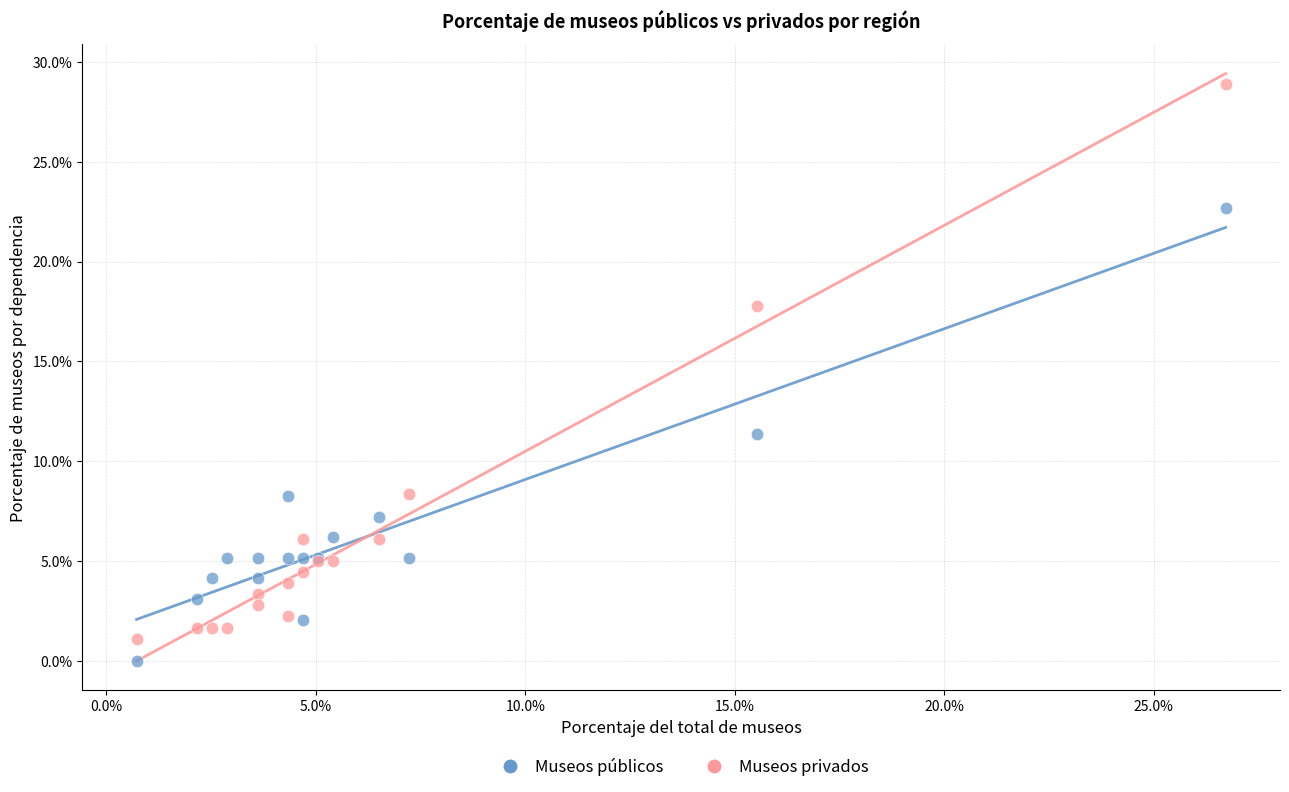

Which series contains the highest Y value?

Museos privados